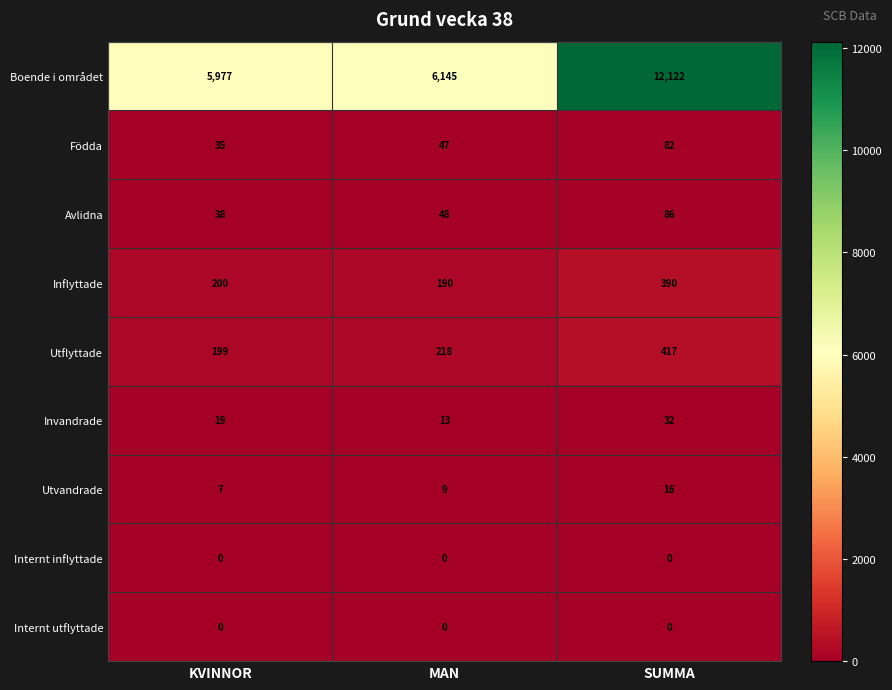

The Internt inflyttade series shows 0 at SUMMA. True or false?

True